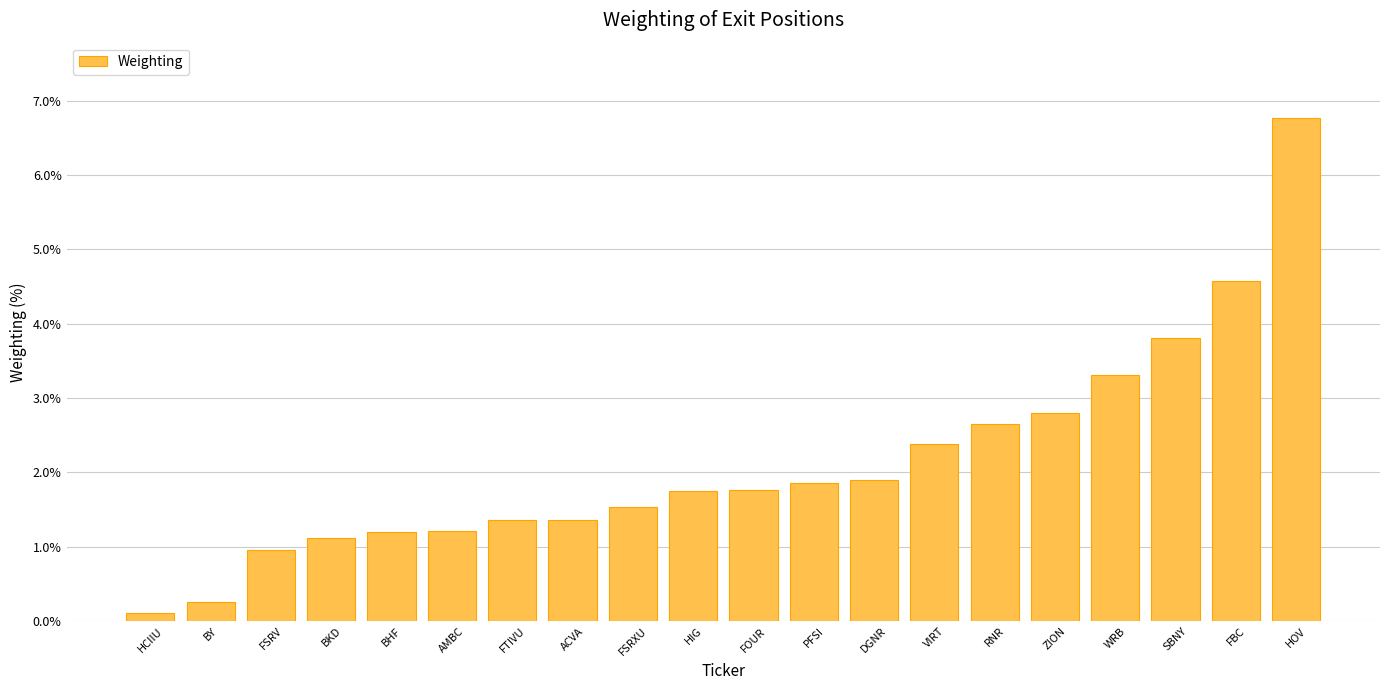

At which category does the chart reach its peak across all series?

HOV